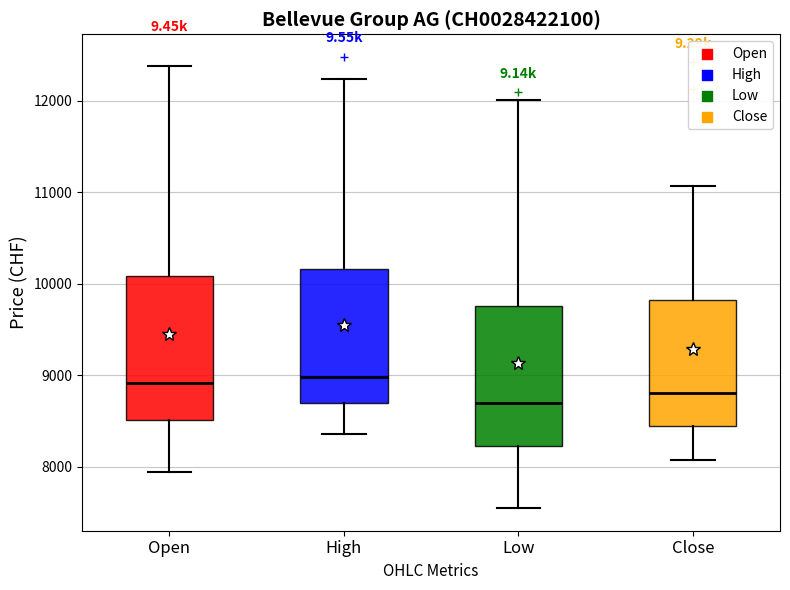

Reading left to right, read every box against the y-axis: the position of its median line, the range the box covers, and the ends of its whiskers. The values are not printed on the chart, so give them approximately, as read against the axis.

Open: median 8900, box 8500 to 10100, whiskers 7900 to 12400
High: median 9000, box 8700 to 10200, whiskers 8400 to 12200
Low: median 8700, box 8200 to 9800, whiskers 7500 to 12000
Close: median 8800, box 8400 to 9800, whiskers 8100 to 11100